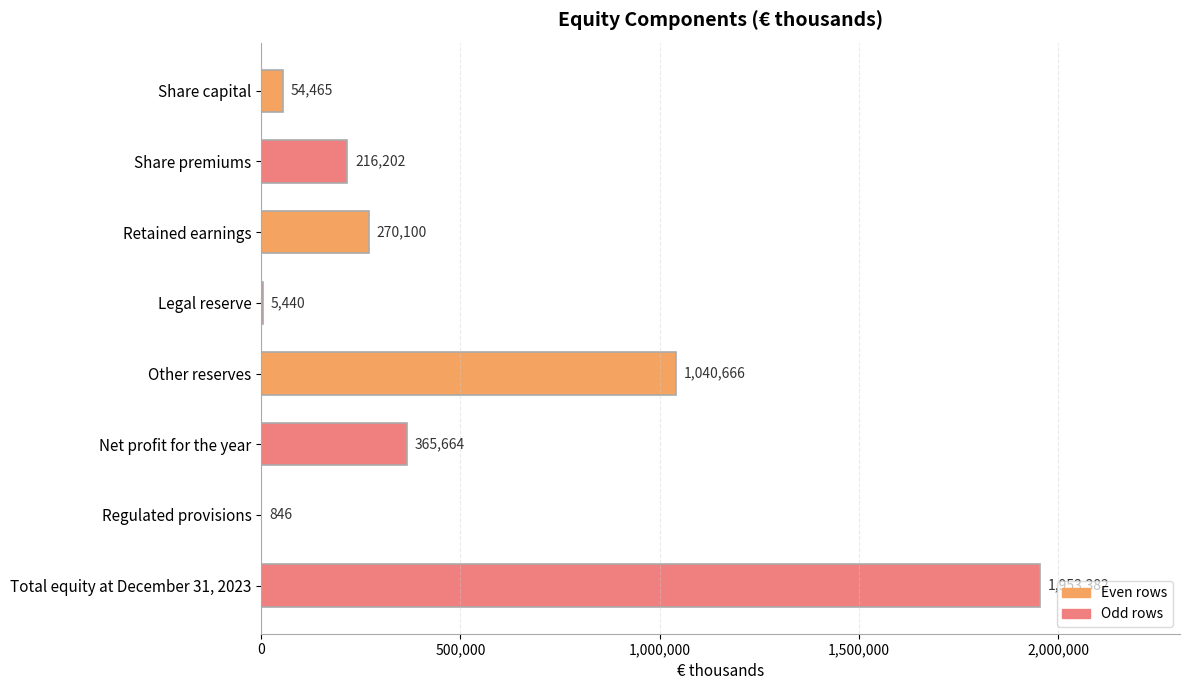

True or false: the data shows 1953382 at Total equity at December 31, 2023.

True